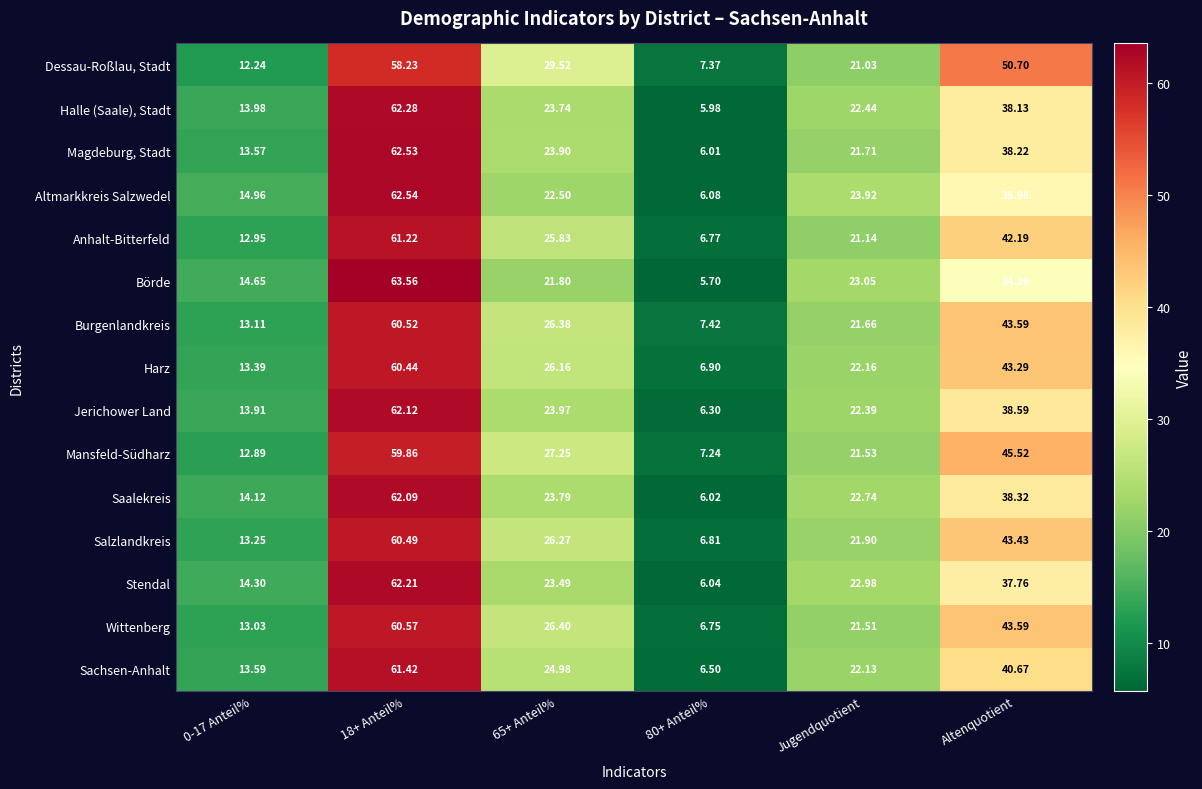

Which series has the largest total across all categories?

Dessau-Roßlau, Stadt